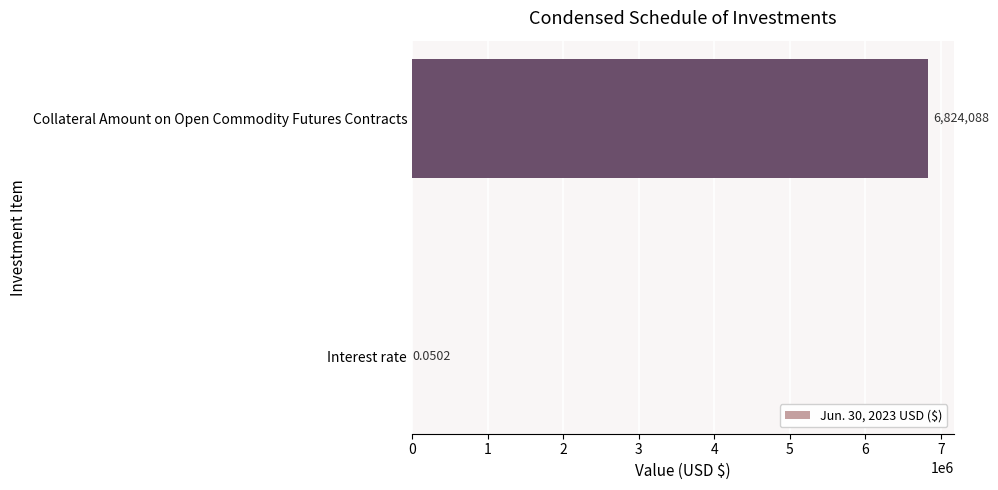

How many categories are shown in the chart?

2